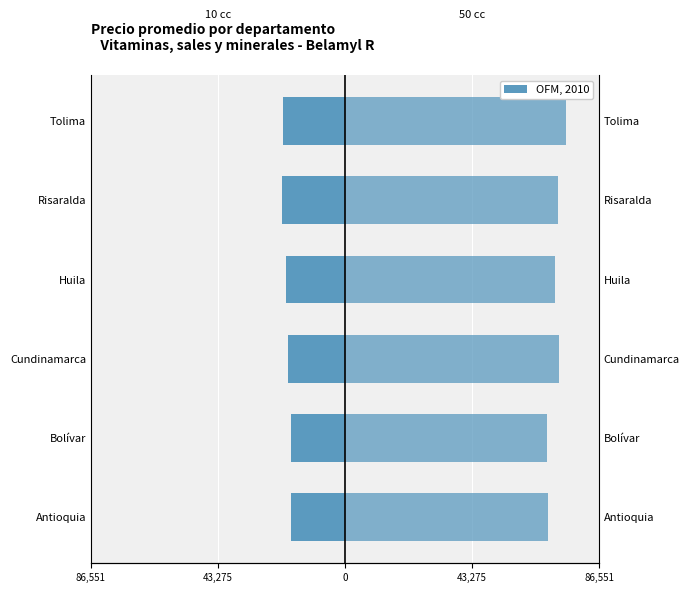

True or false: 10 centímetros cúbicos has a value of -27588.9 at Cundinamarca.

False